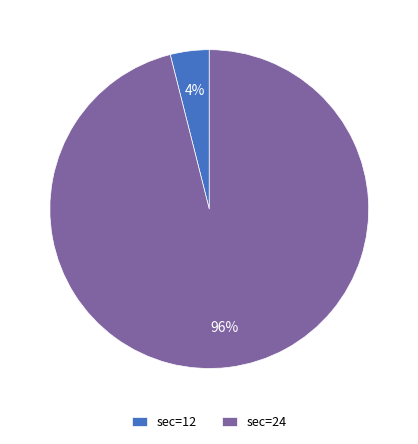

How many segments does this pie chart have?

2